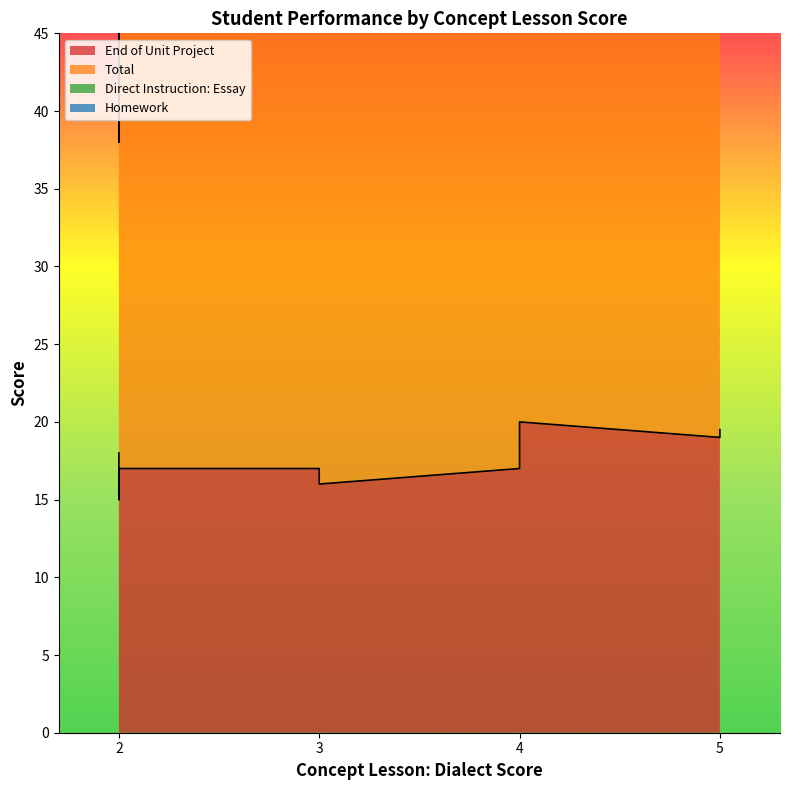

Rank the series by their maximum value, from highest to lowest.

Total, End of Unit Project, Direct Instruction: Essay, Homework